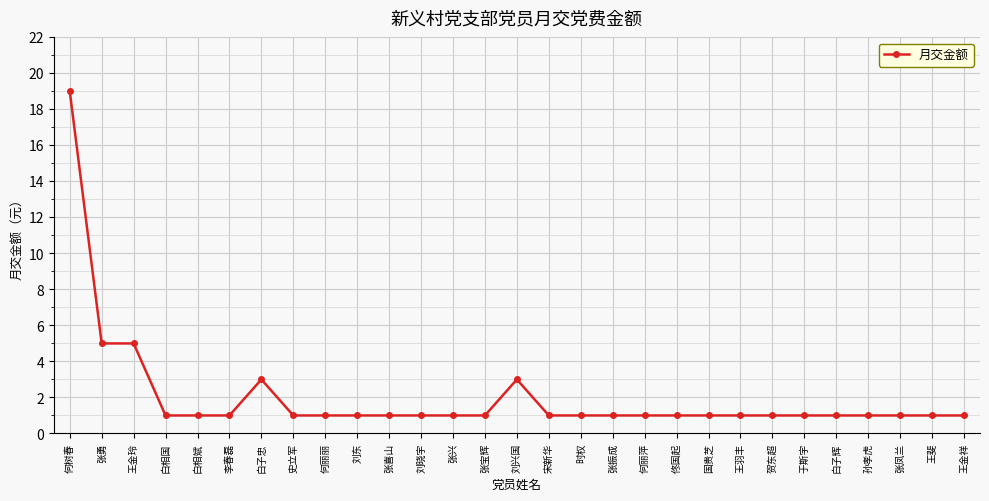

What is the label of the 9th point from the left?

何丽丽